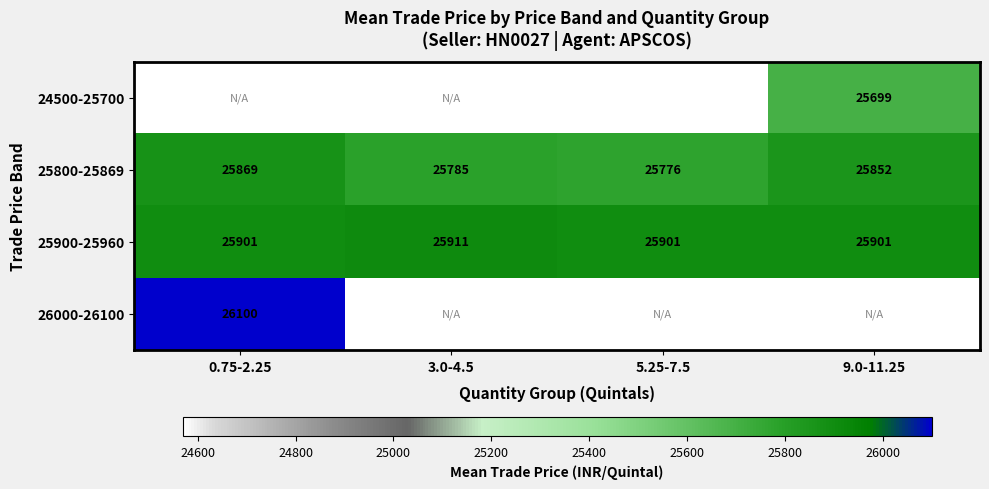

Is it true that 24500-25700 equals 41357.4 at 9.0-11.25?

False